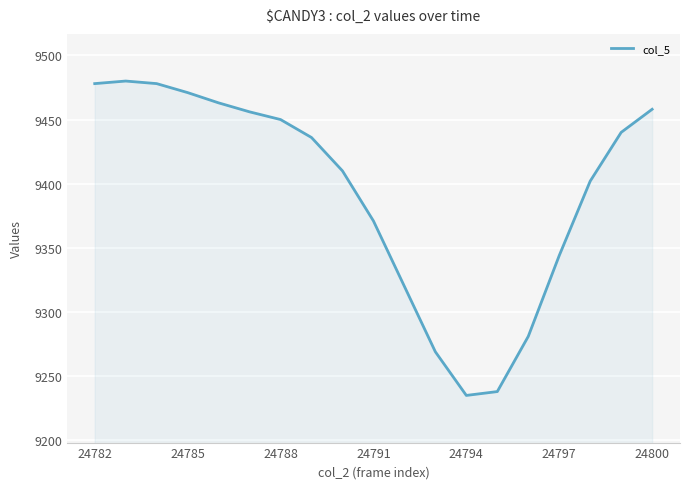

What is the smallest value displayed?

9235